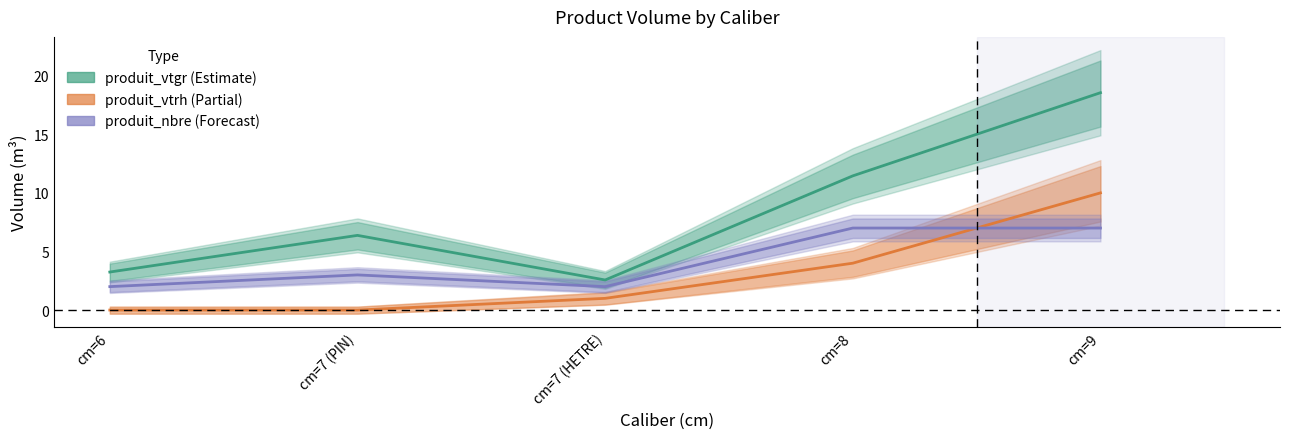

Reading left to right, list all the values displayed in this chart.

produit_vtgr: 3.2	6.4	2.6	11.5	18.6
produit_vtrh: 0.0	0.0	1.0	4.0	10.0
produit_nbre: 2.0	3.0	2.0	7.0	7.0